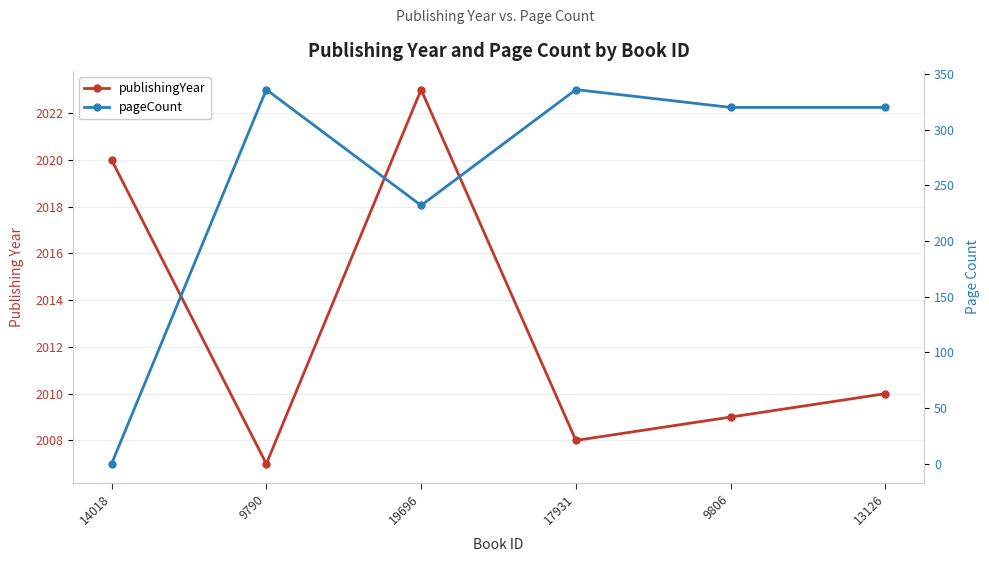

True or false: pageCount and publishingYear intersect in this chart.

False